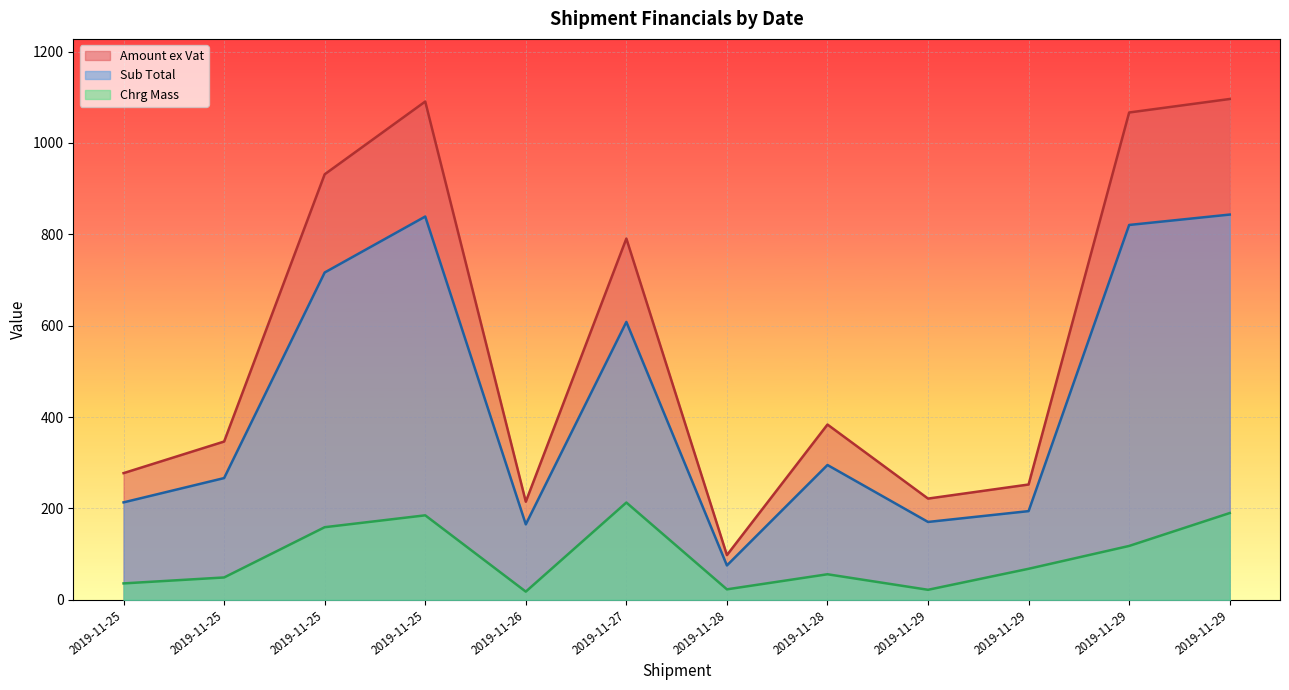

What is the spread (max minus min) of values at 2019-11-25?

241.4